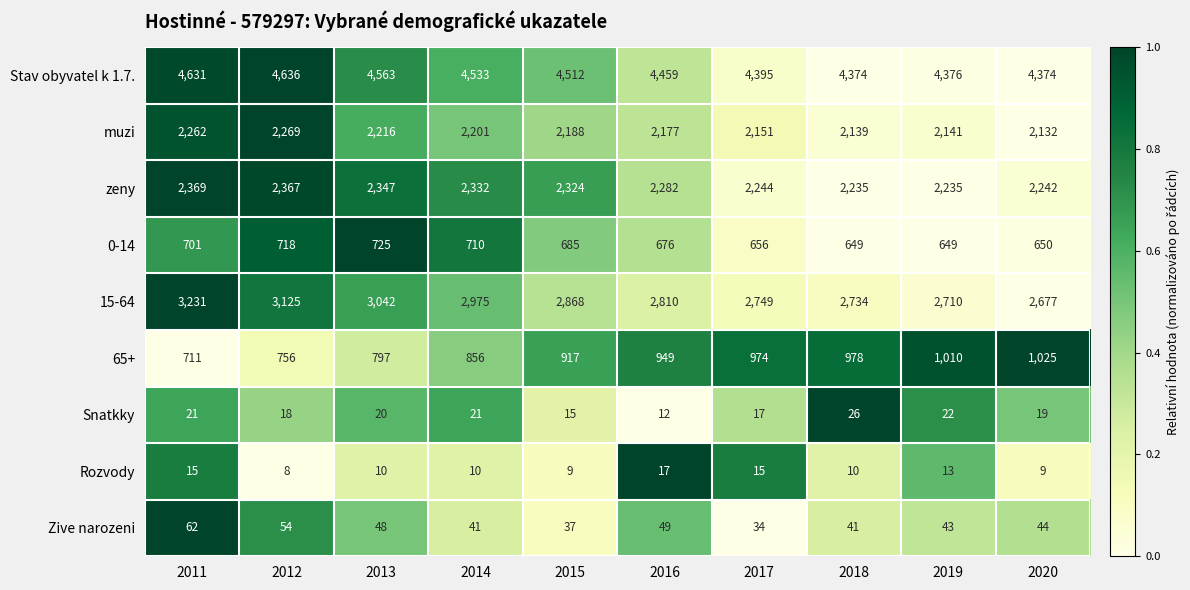

Is it true that Rozvody equals 5 at 2015?

False